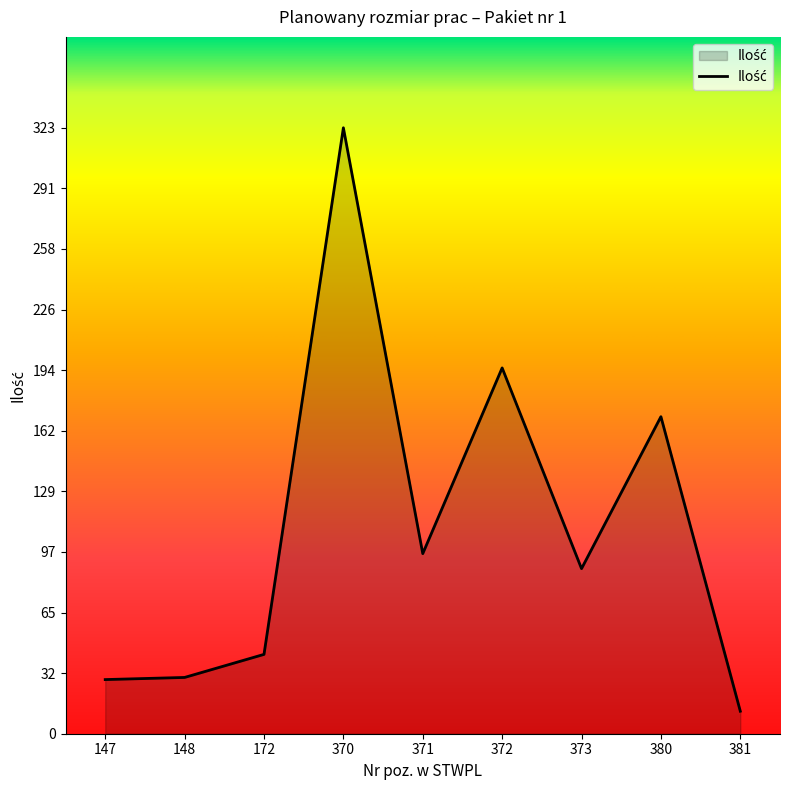

What is the maximum value shown in the chart?

323.0